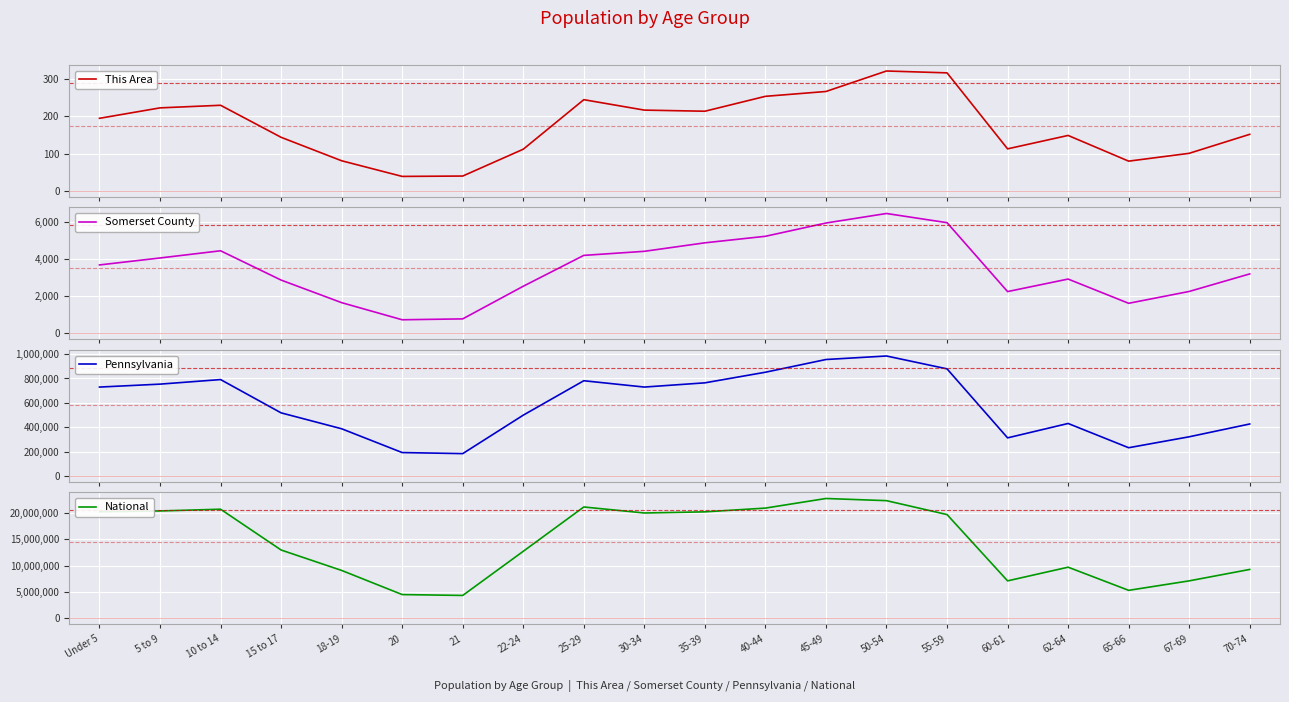

What is the sum of all Pennsylvania values?

11722610